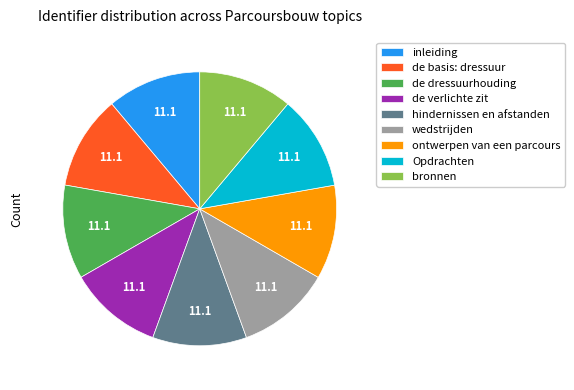

How many slices are in this pie chart?

9